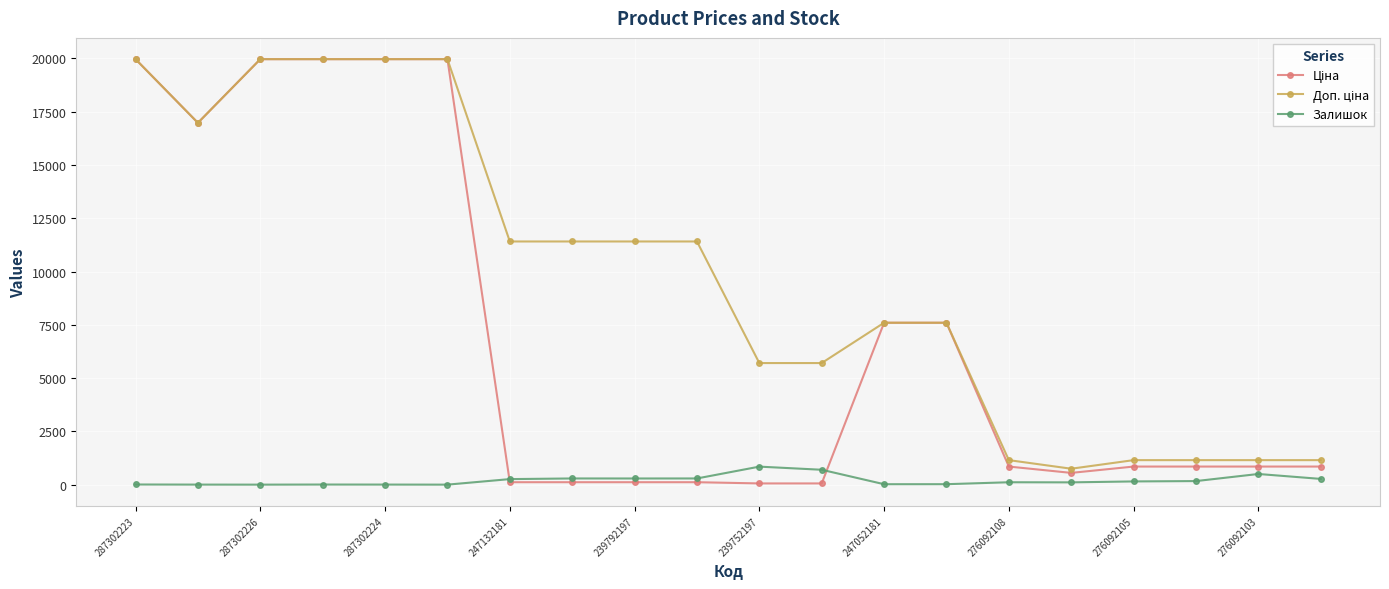

What is the greatest value displayed?

19964.2